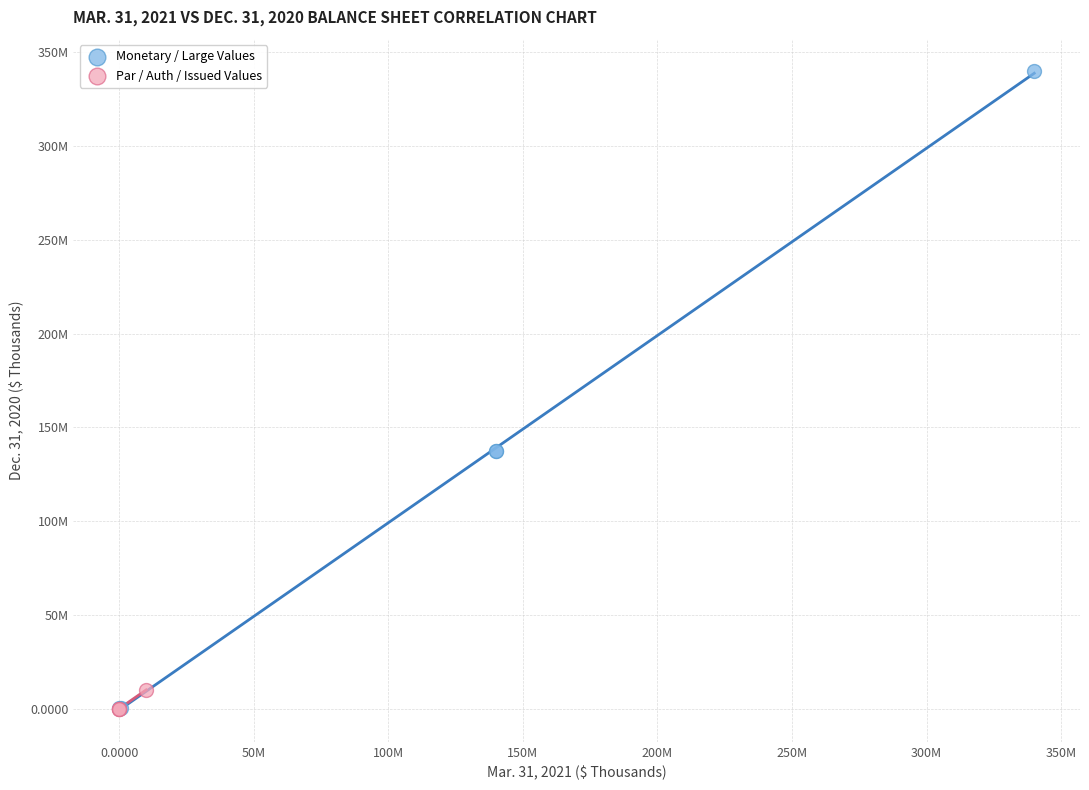

Which series has the widest spread of Y values?

Monetary / Large Values